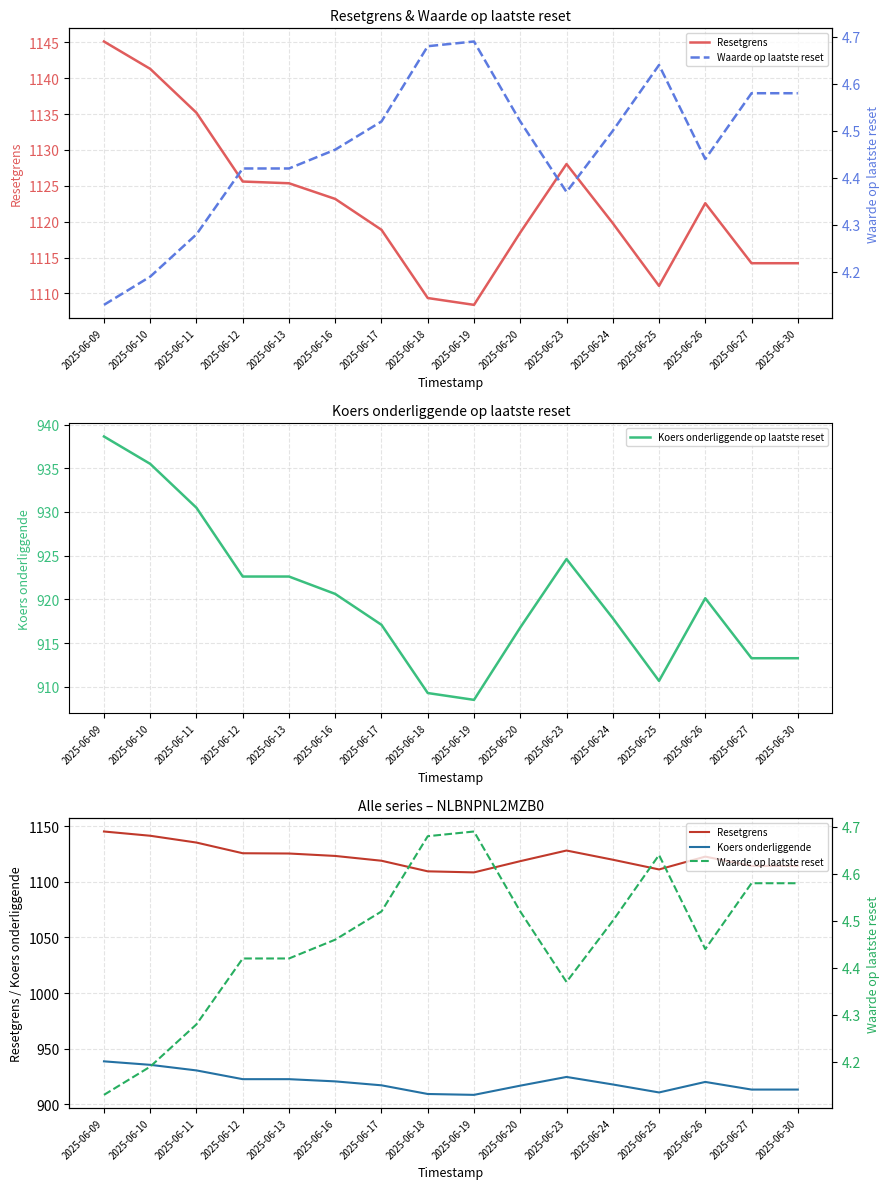

Does the chart display data point markers on the line(s)?

No